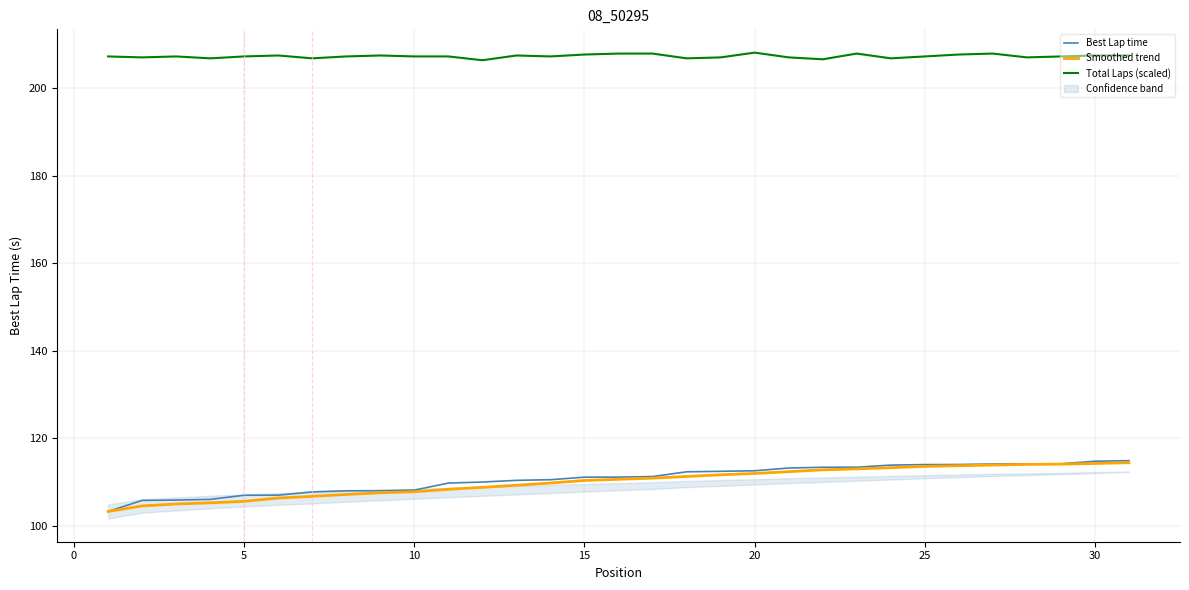

True or false: Total Laps (scaled) and Smoothed trend cross at least once.

False